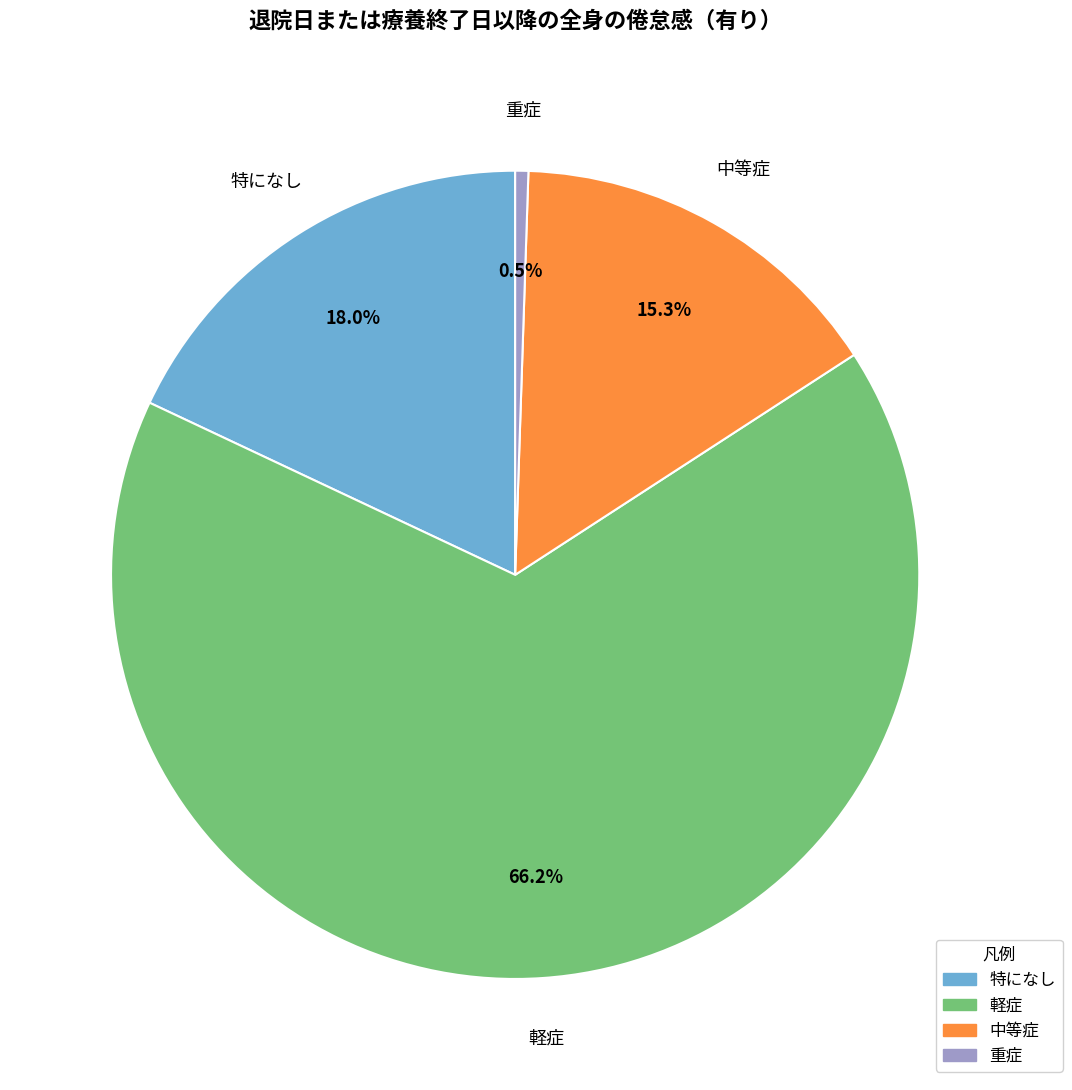

Does 重症 account for over 50% of the chart?

No